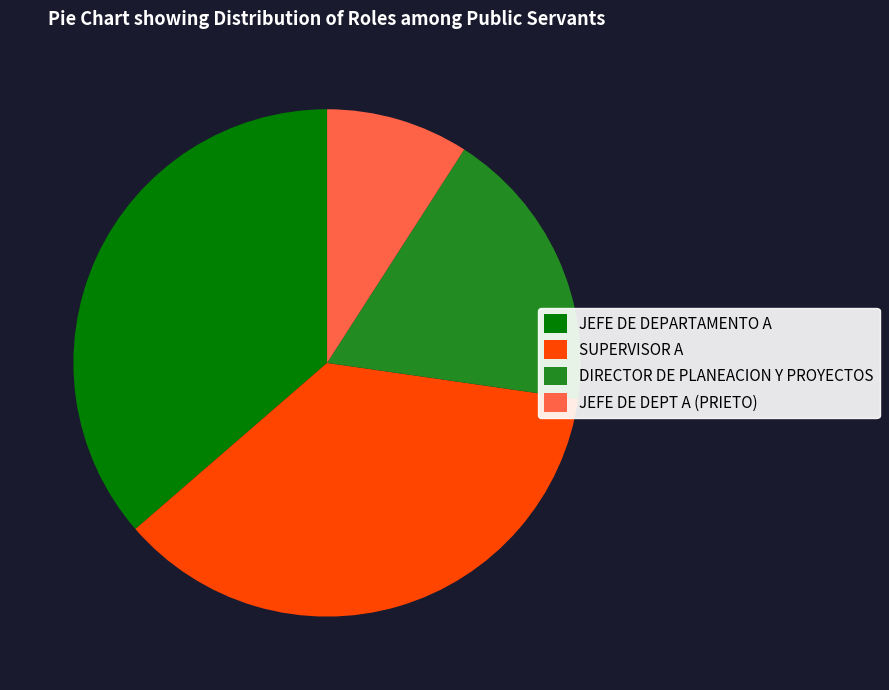

Which category has the smallest portion of the pie?

JEFE DE DEPT A (PRIETO)